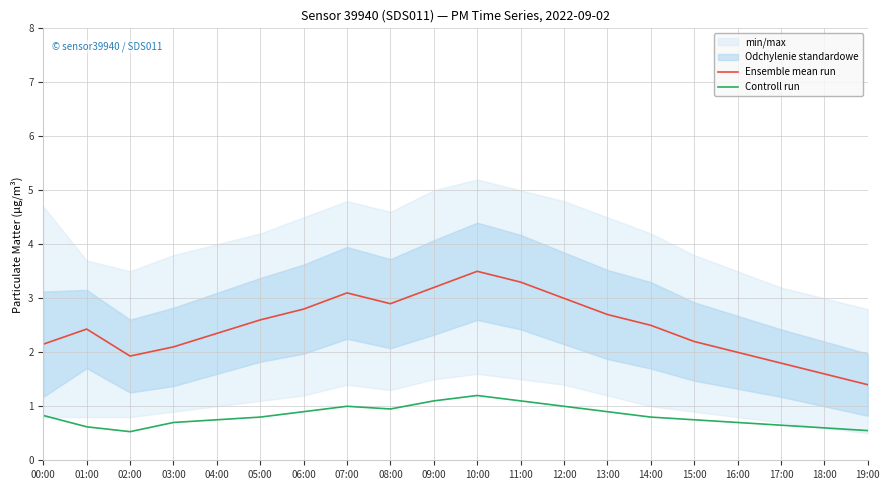

List the series in order of their overall mean, highest first.

Ensemble mean run, Controll run